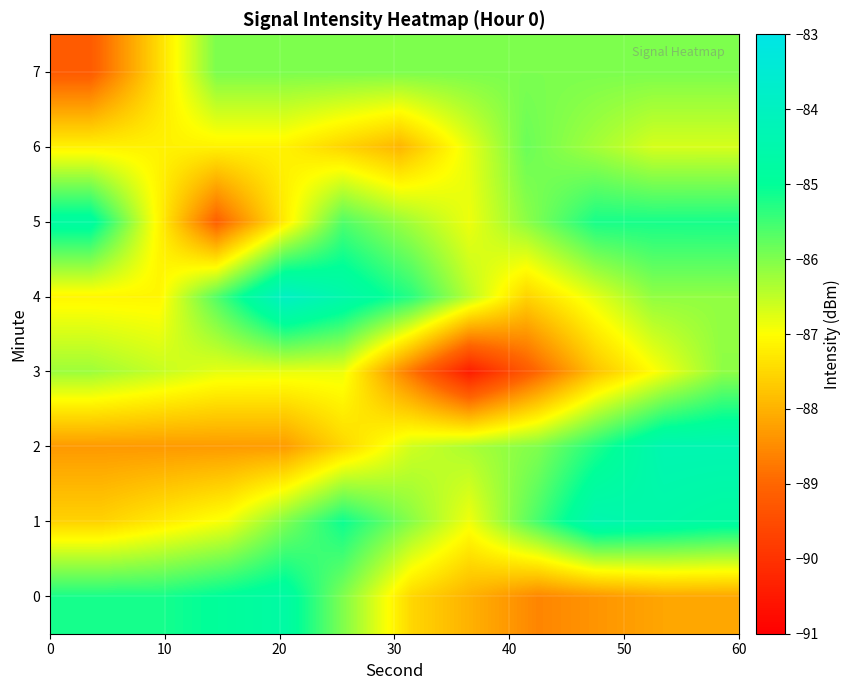

How many categories are shown in the chart?

6